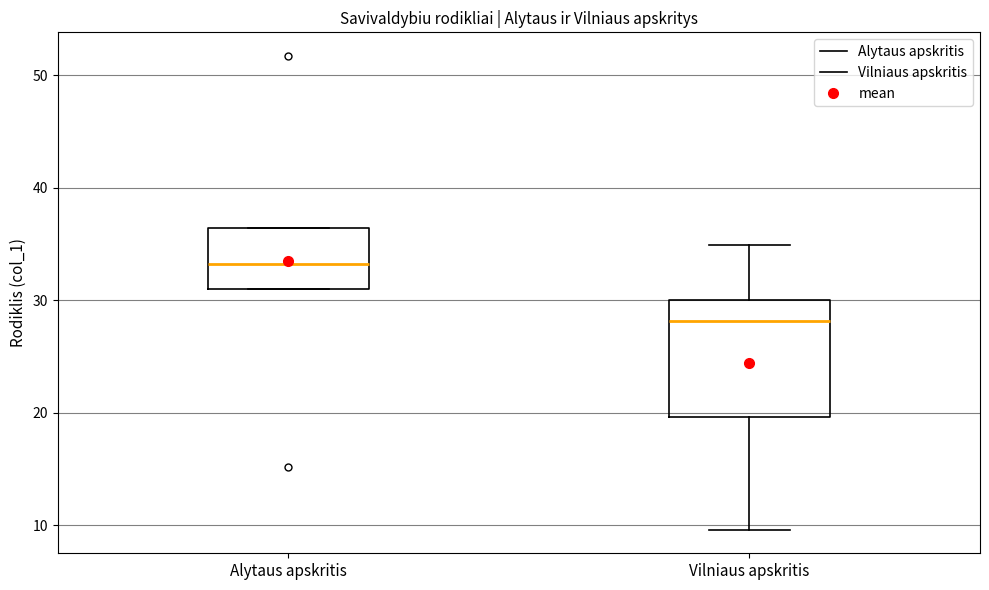

Comparing the boxes themselves (not the whiskers), which one is the tallest?

Vilniaus apskritis